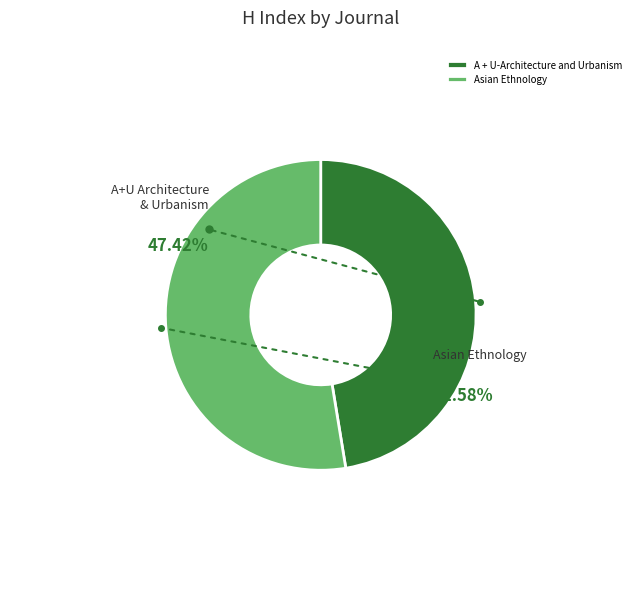

The Asian Ethnology slice represents 53% of the pie. True or false?

True